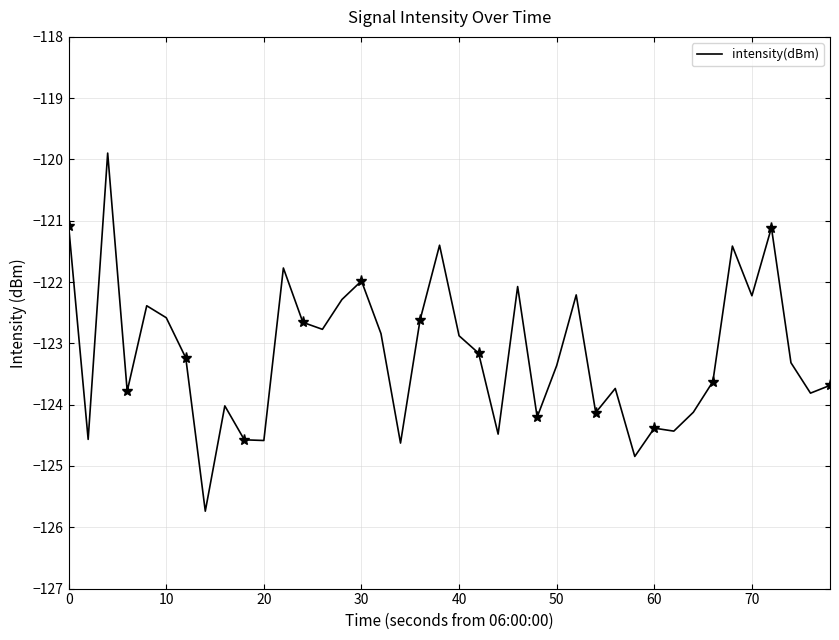

What is the greatest value displayed?

-119.9